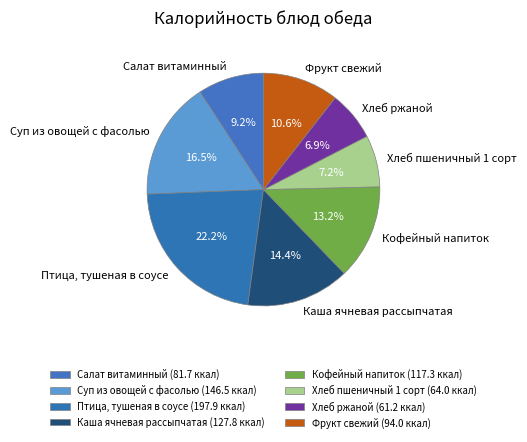

To the nearest percent, what portion does Хлеб пшеничный 1 сорт represent?

7%